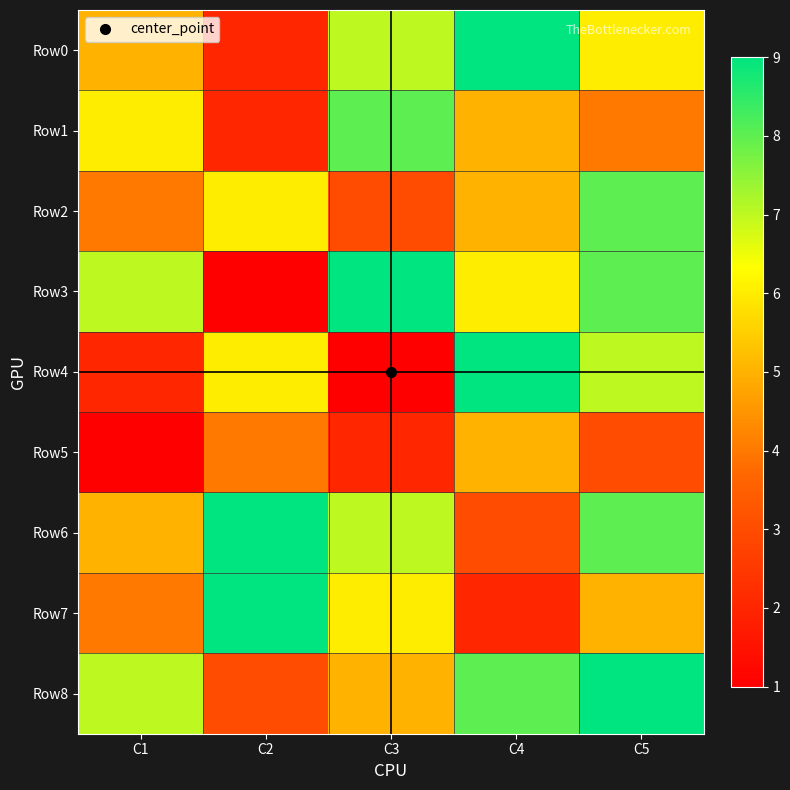

Which series changed the most between C3 and C5?

Row4